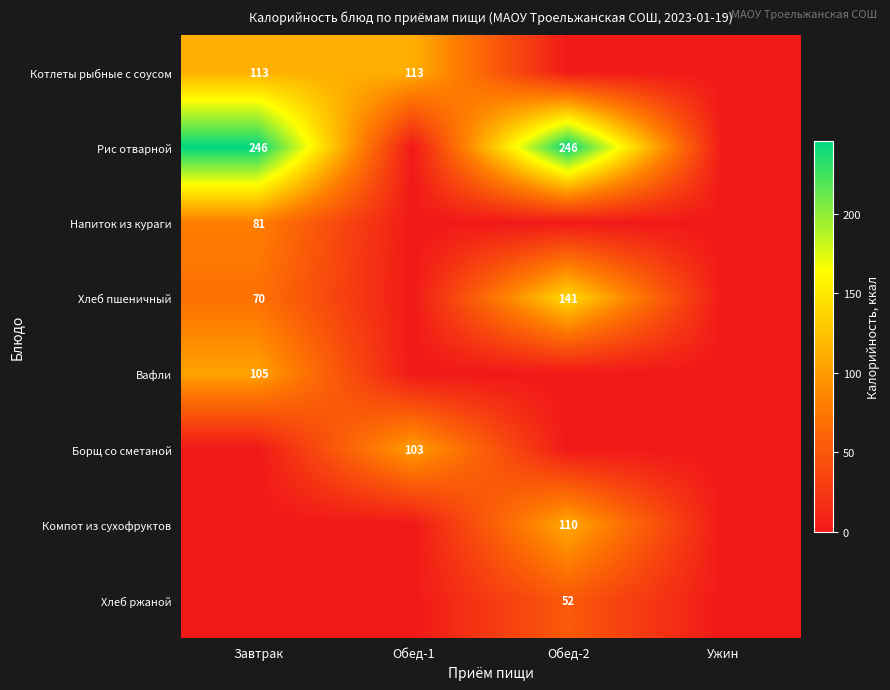

The value of Компот из сухофруктов at Обед-2 is 110. True or false?

True